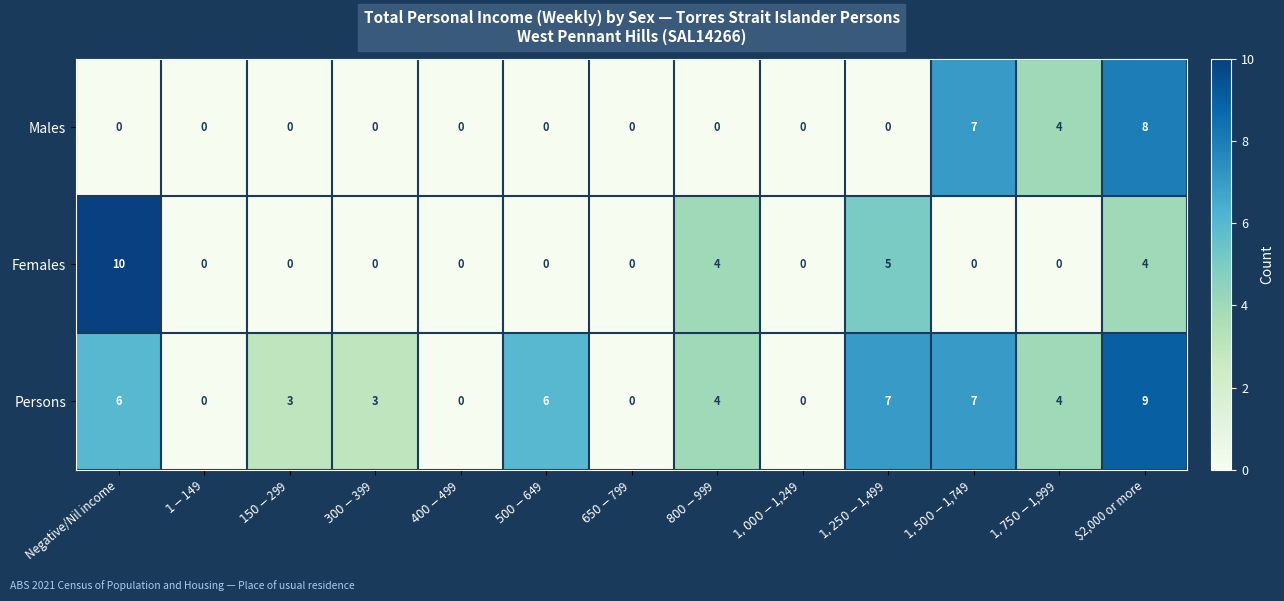

Which label corresponds to the largest value in the chart?

Negative/Nil income